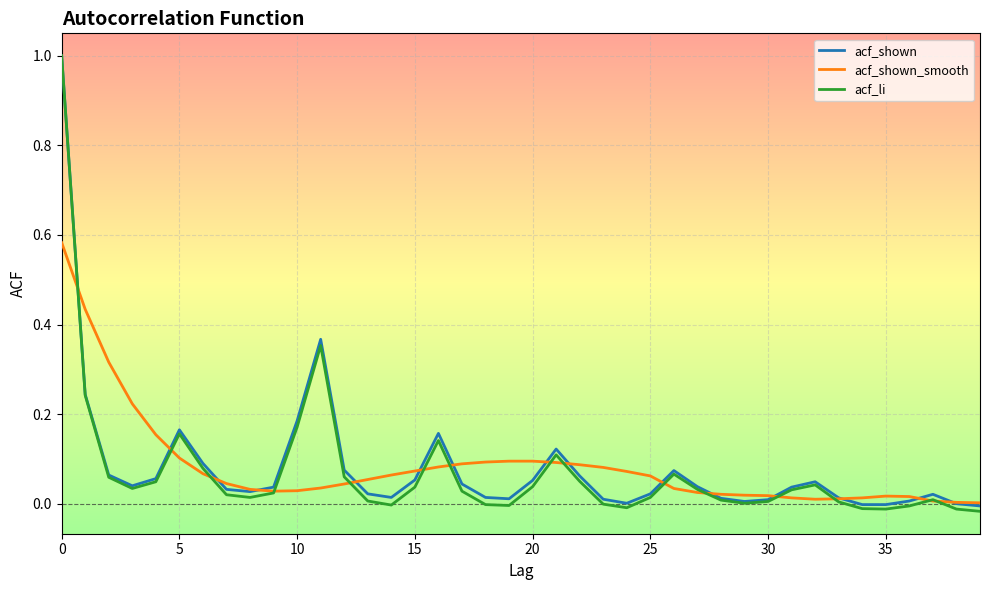

What is the highest value of the acf_li series?

1.0